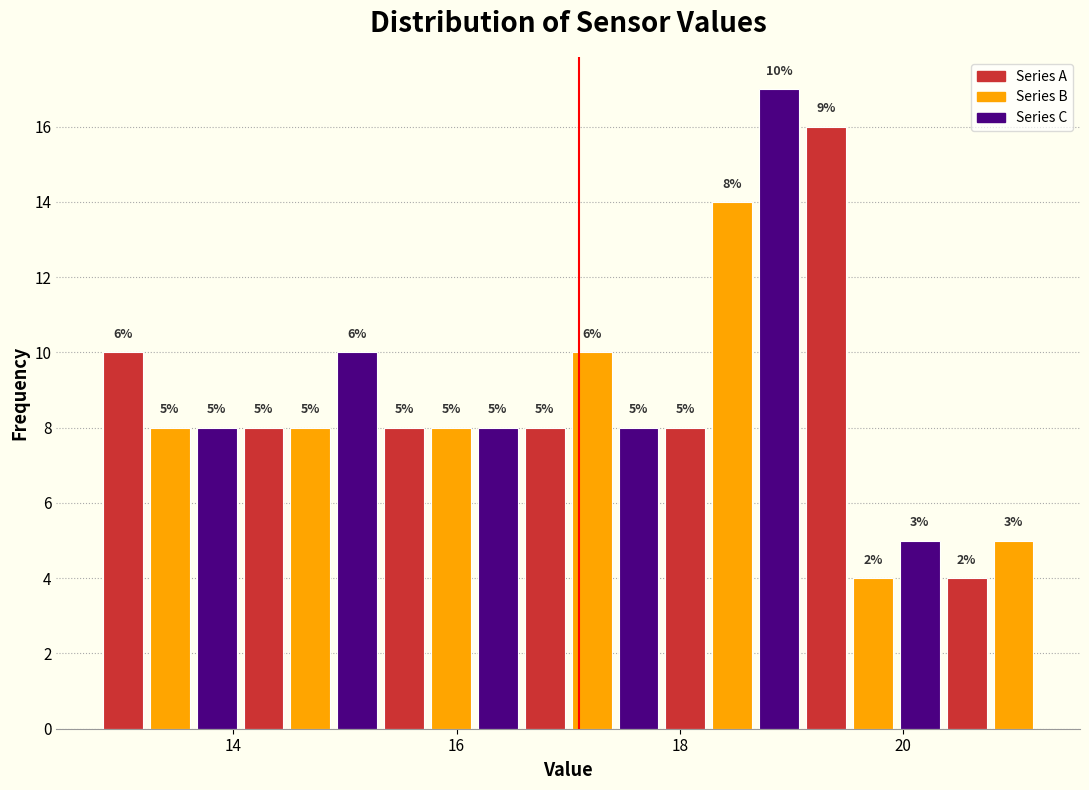

Around what value on the x-axis is the tallest bar? Give the approximate position of its centre, as read against the axis.

18.8